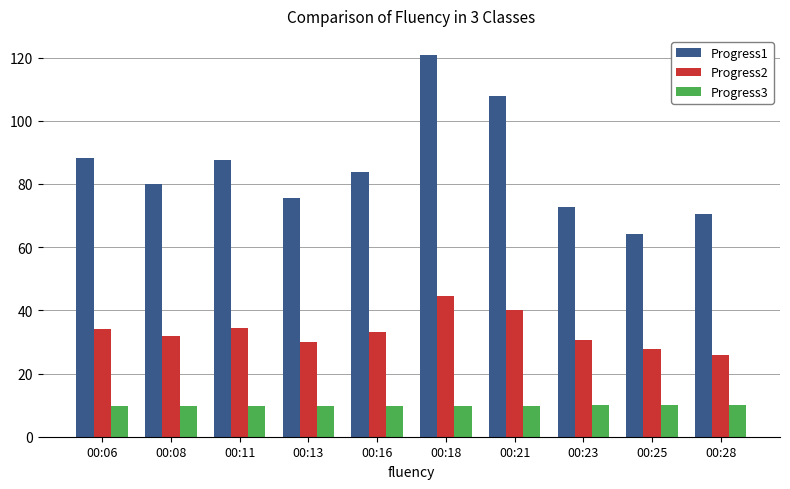

At which category is the sum across all series the highest?

00:18